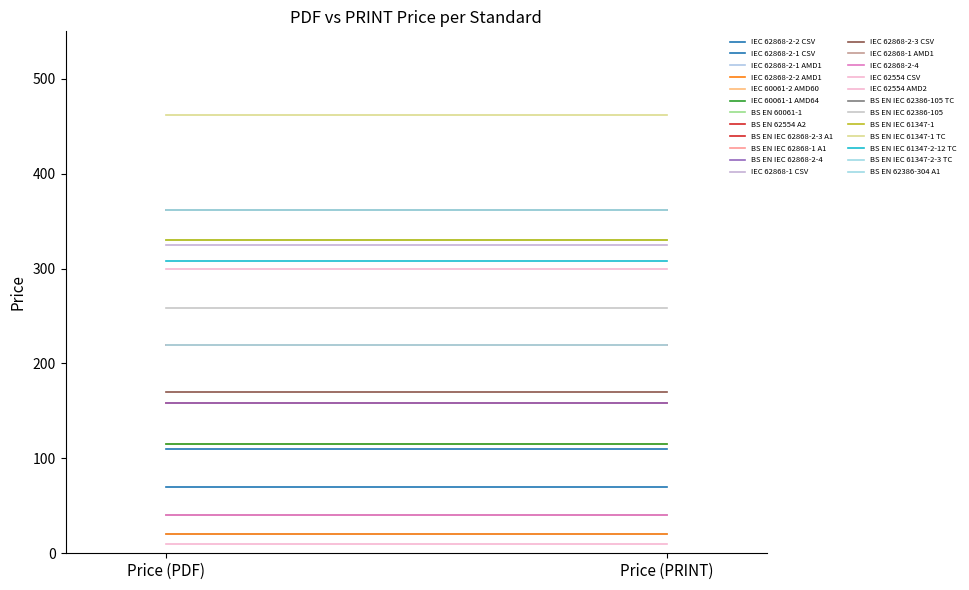

Read the Price (PRINT) value at BS EN IEC 61347-2-12 TC.

308